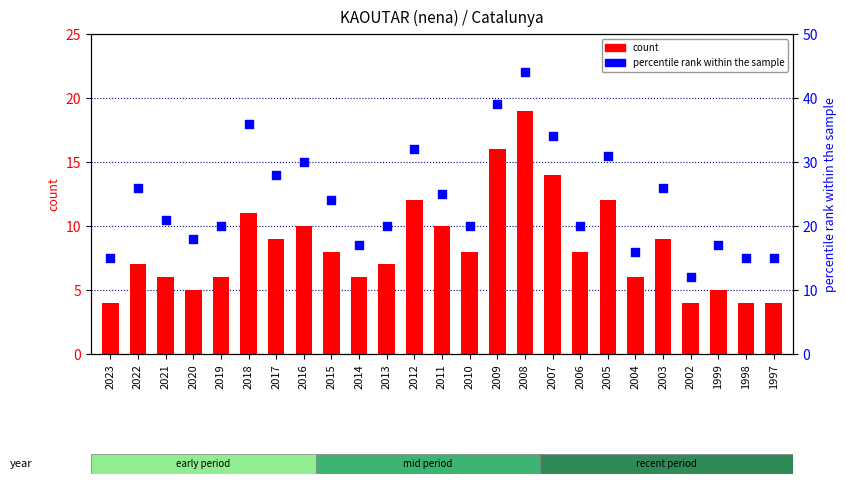

At which category is the sum across all series the highest?

2008